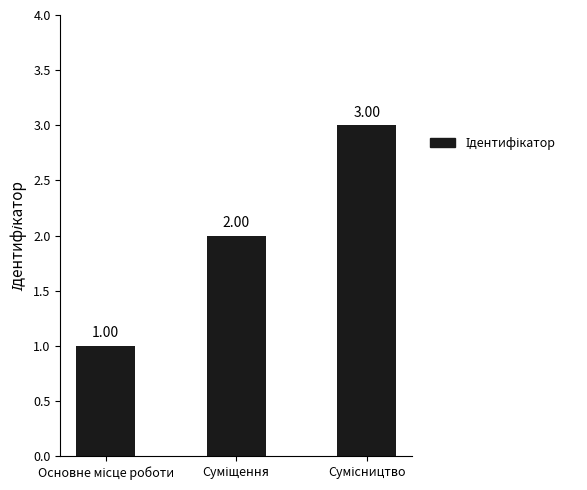

What is the sum of all values?

6